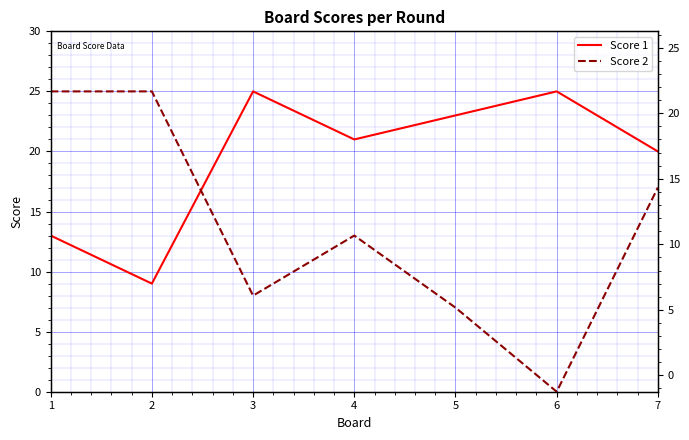

Between 5 and 4, which is larger?

5